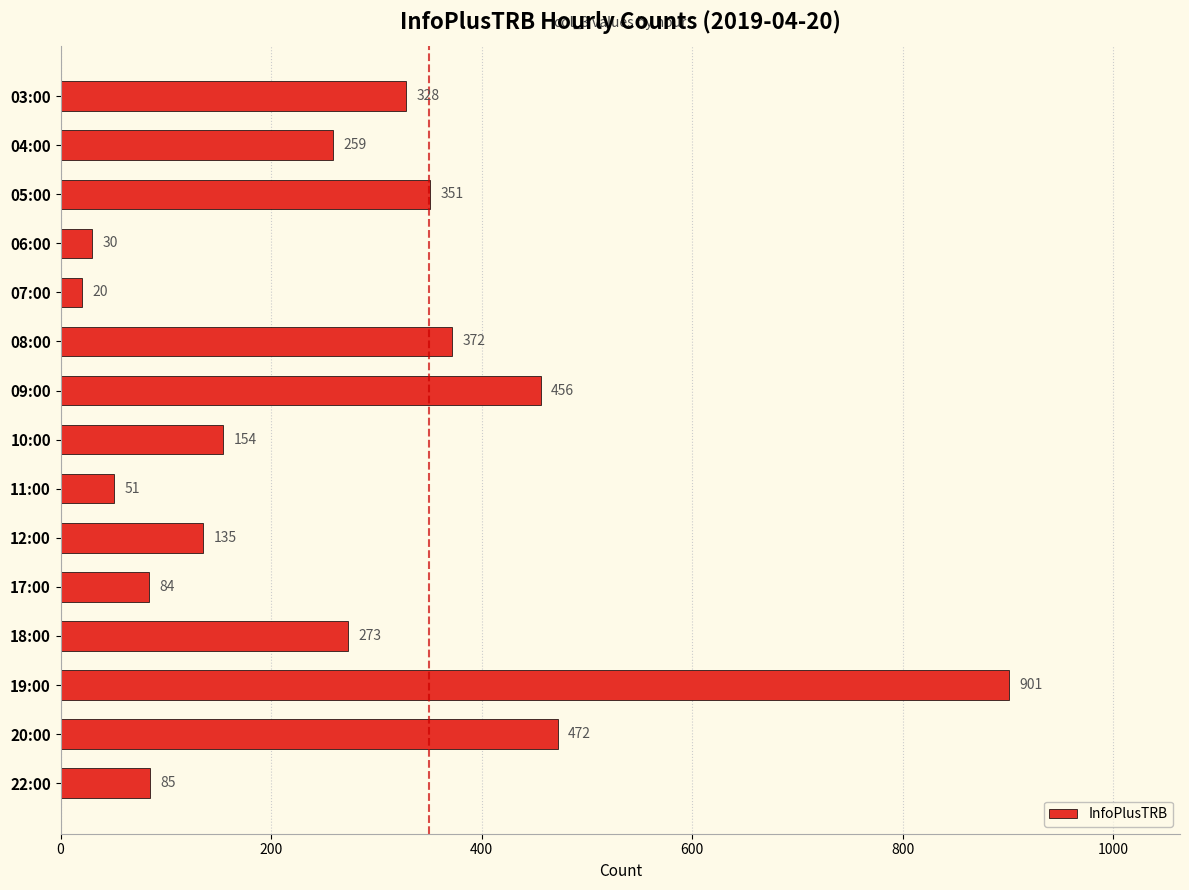

What is the approximate value at 05:00, to the nearest 50?

350